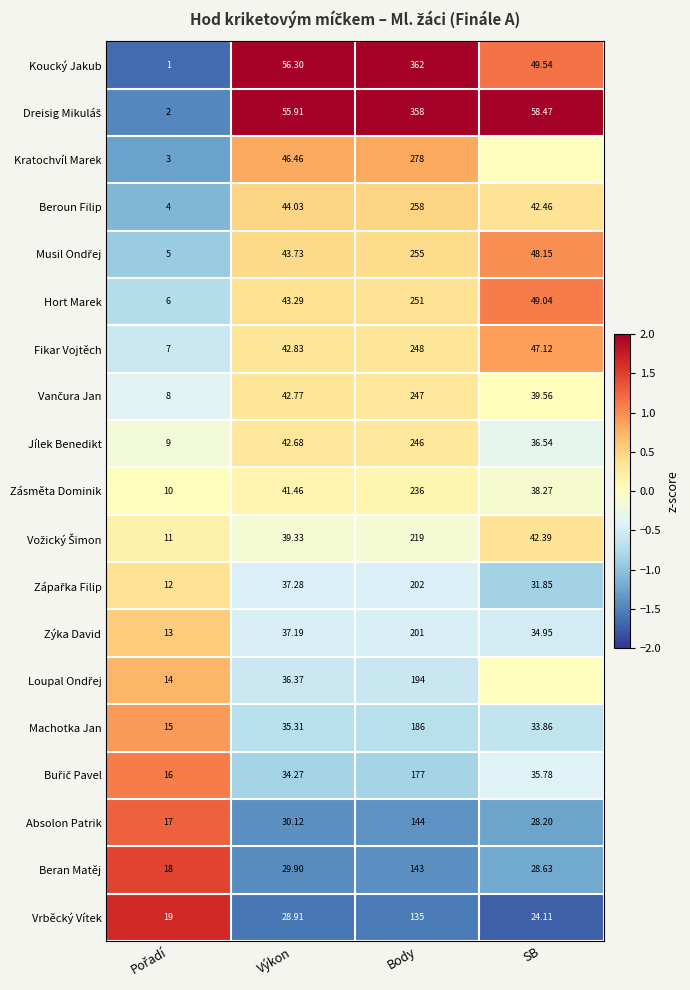

Is the value of Kratochvíl Marek at Výkon greater than the value of Machotka Jan at Výkon?

Yes